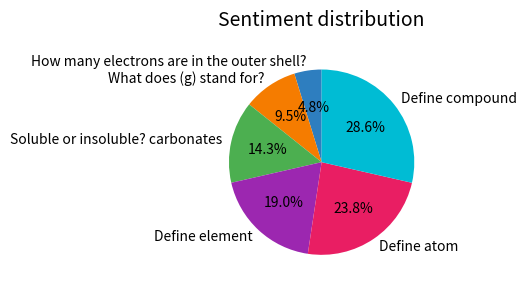

Rank the categories by value from lowest to highest.

How many electrons are in the outer shell?, What does (g) stand for?, Soluble or insoluble? carbonates, Define element, Define atom, Define compound